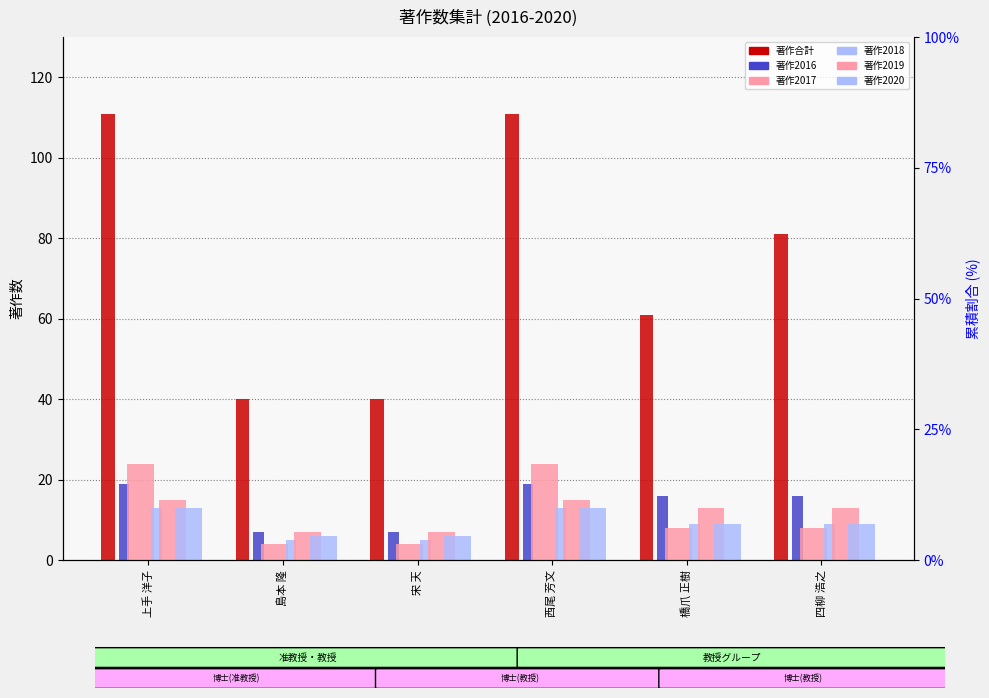

Is it true that 著作2017 equals 8 at 橋爪 正樹?

True